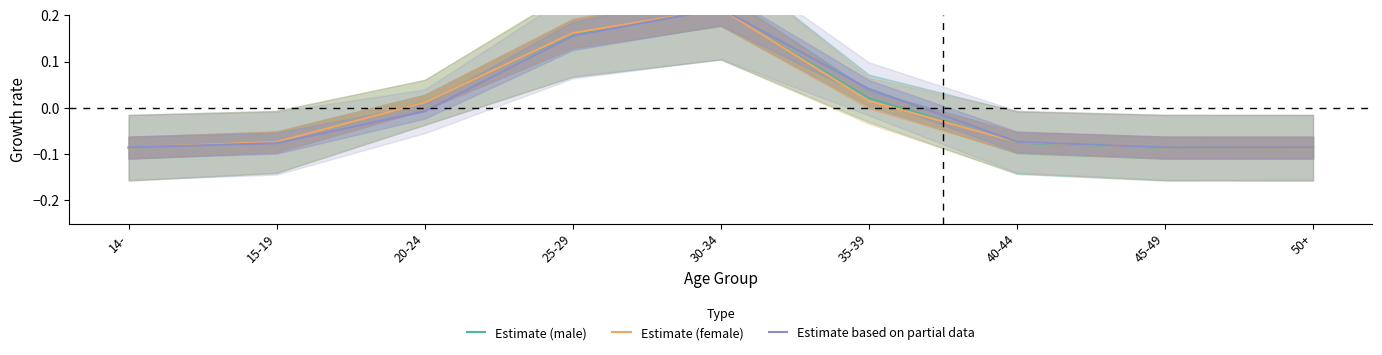

True or false: Estimate based on partial data has more than 2 points higher than both neighbors.

False